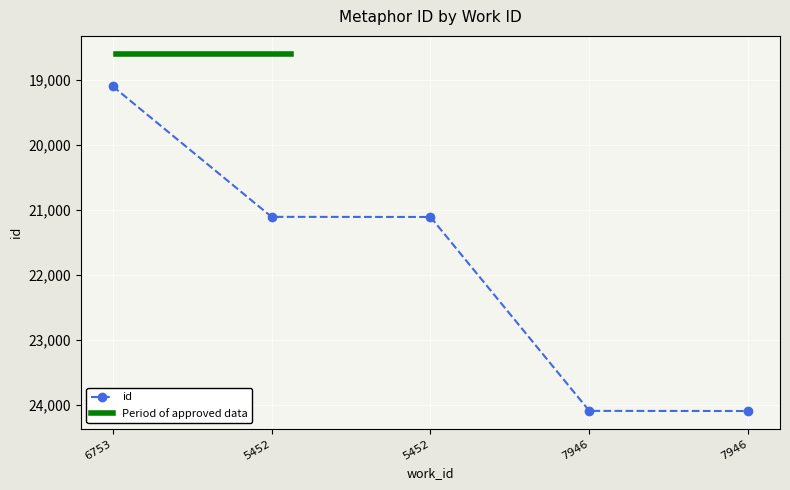

True or false: the data shows 28254 at 5452.

False